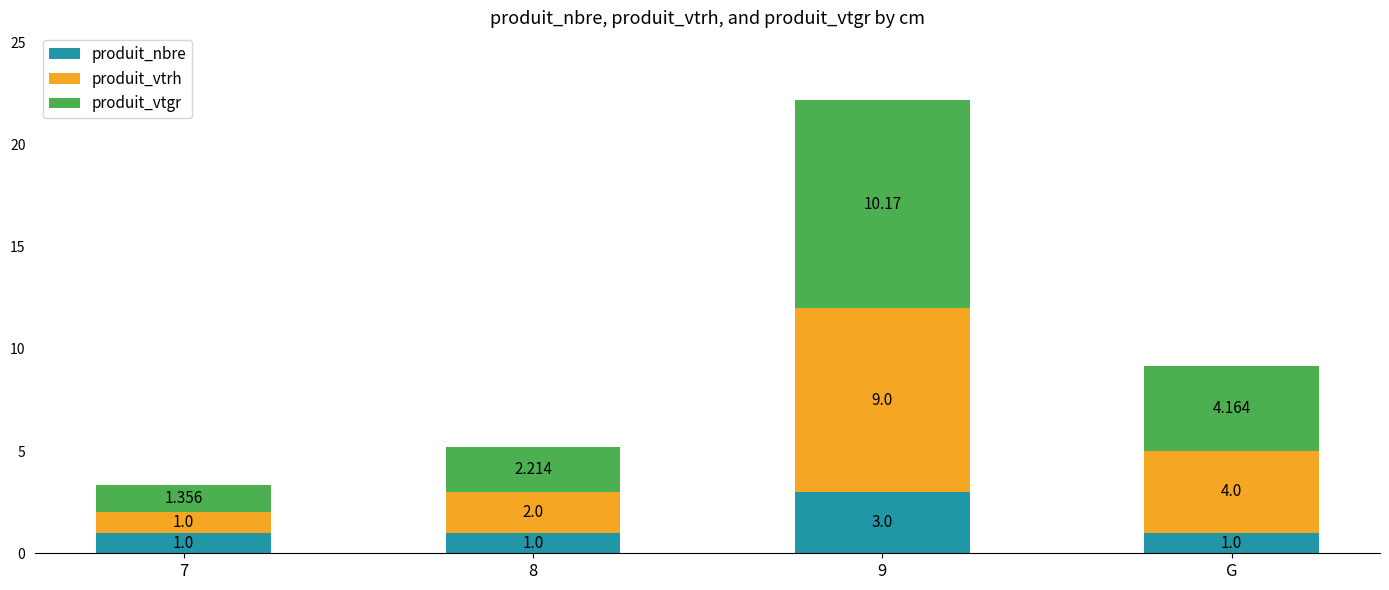

Between 8 and 7, which is larger?

8